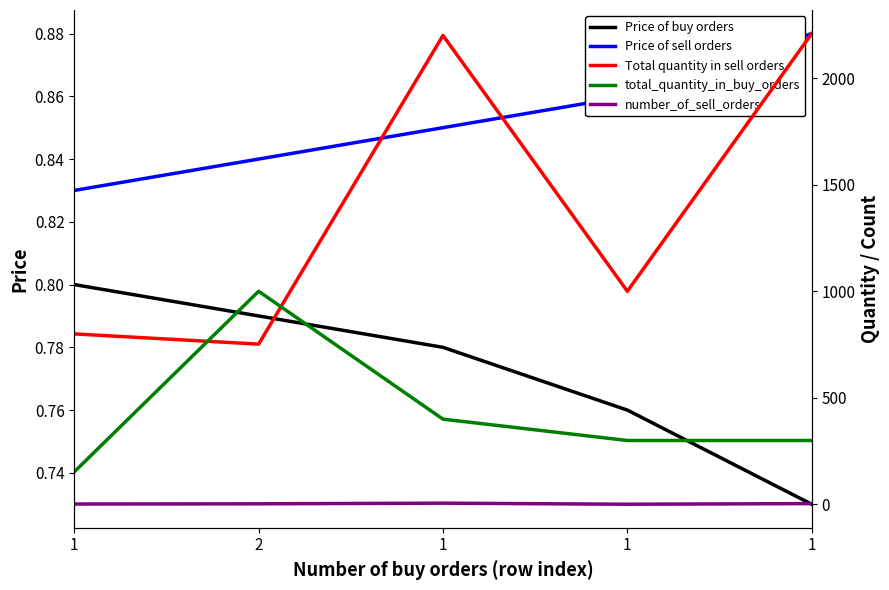

How many lines are shown in the chart?

5